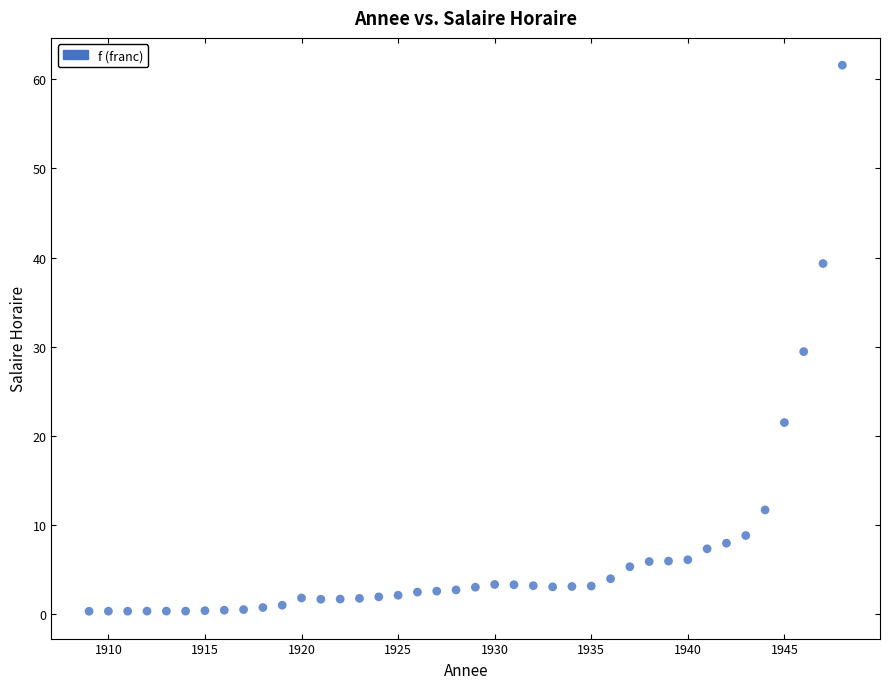

What is the range of X values (max minus min)?

39.0